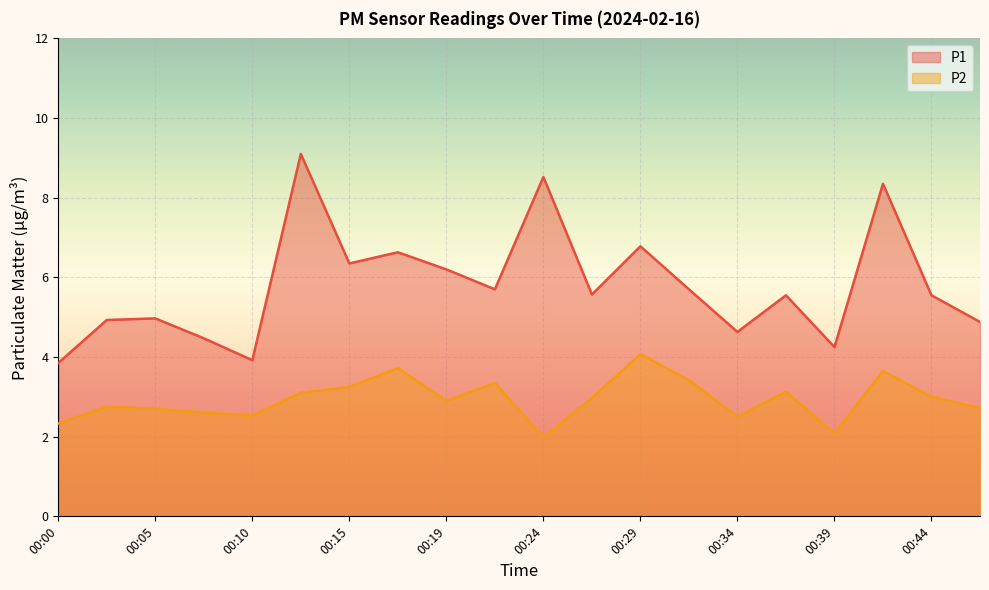

What is the total value across all series at 00:07?

7.1